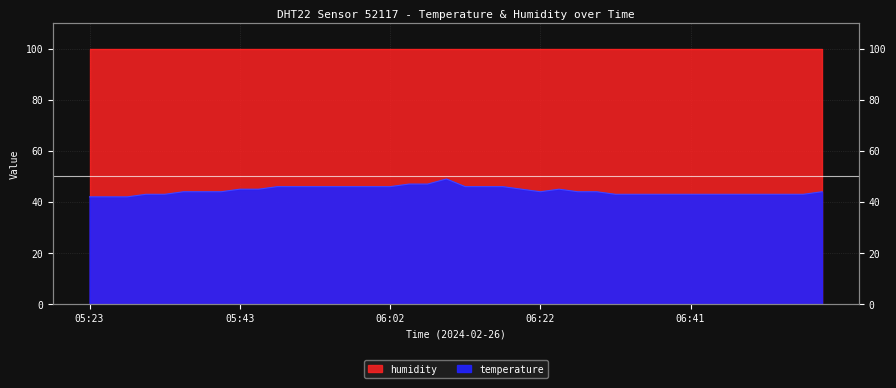

How many interior local peaks (higher than both neighbors) does the data have?

2